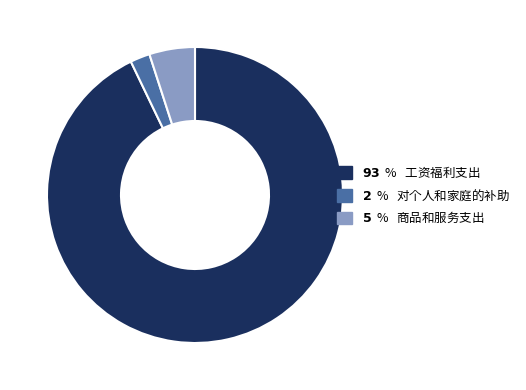

Is there a majority slice in this chart?

Yes